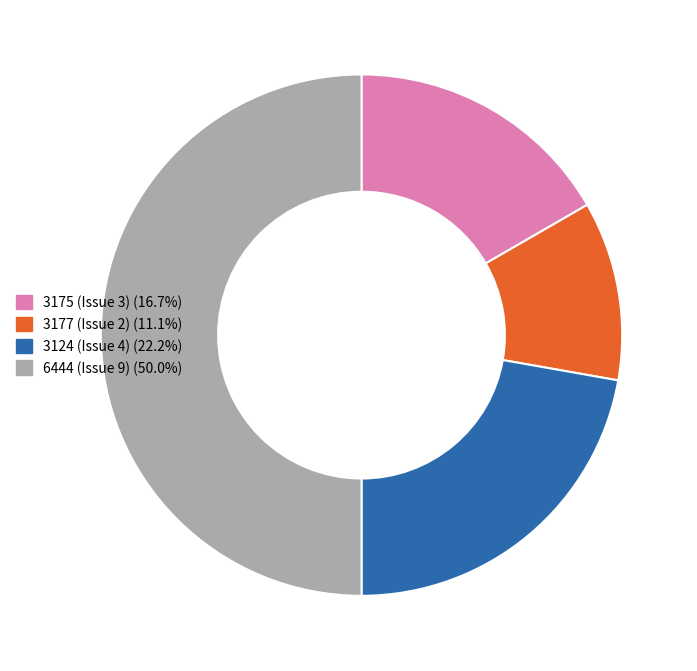

Is 3175 (Issue 3) (16.7%) the majority of the pie?

No